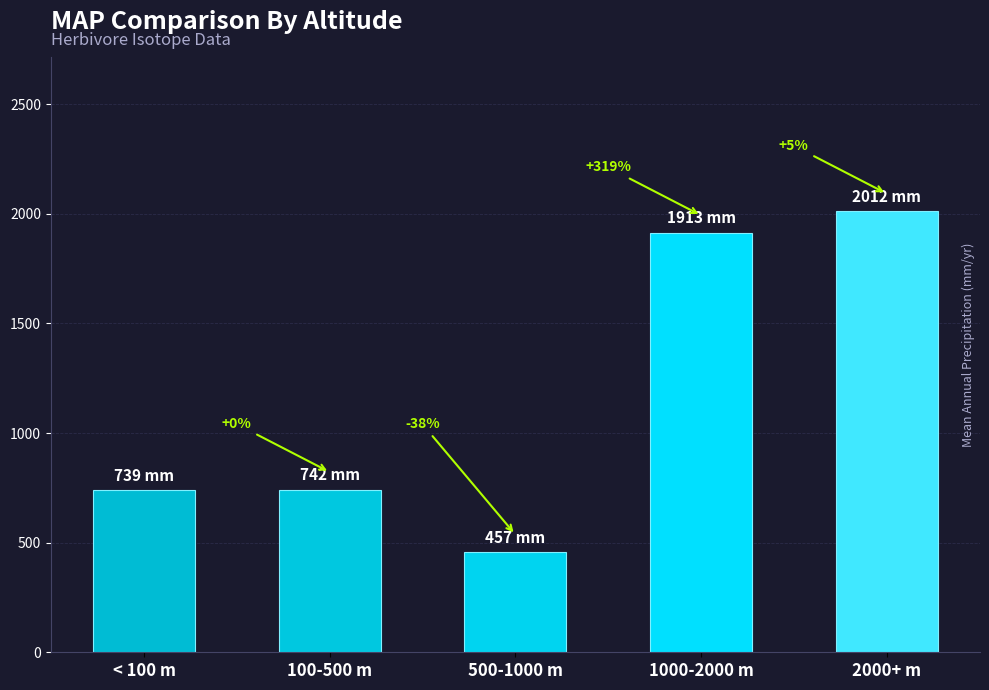

Between 100-500 m and 2000+ m, which is larger?

2000+ m